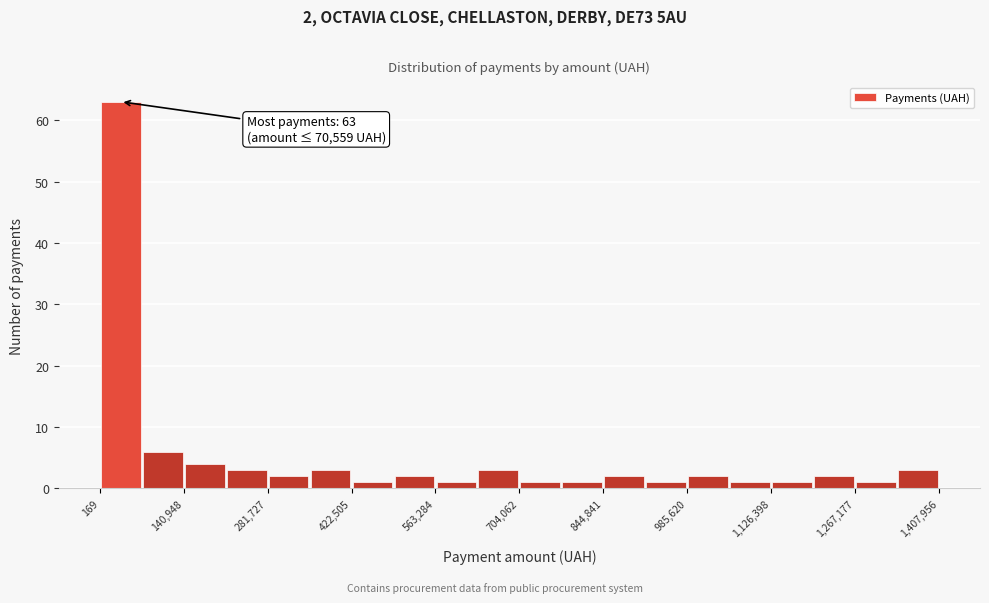

Read against the x-axis, roughly where is the centre of the tallest bar?

40000